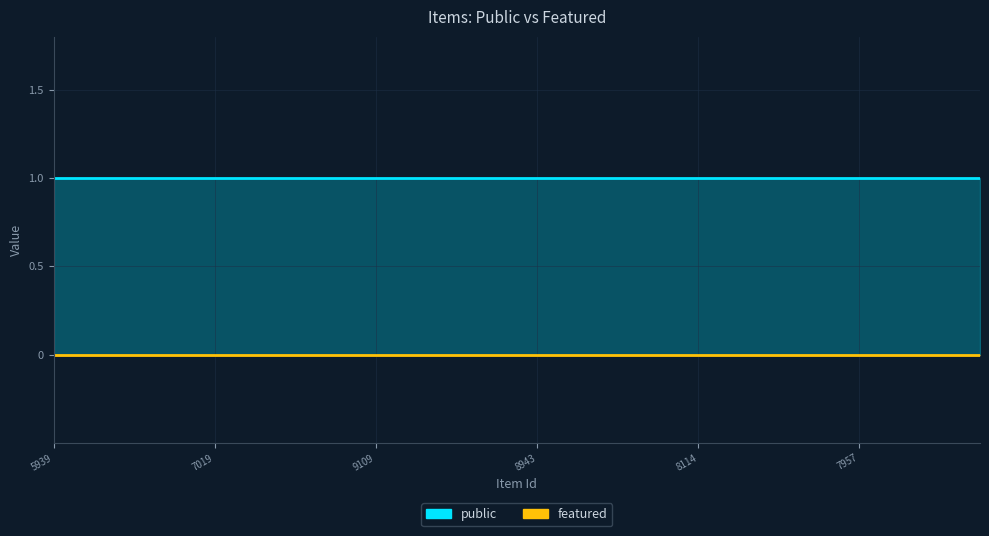

Where is featured nearest to the value 0?

5939